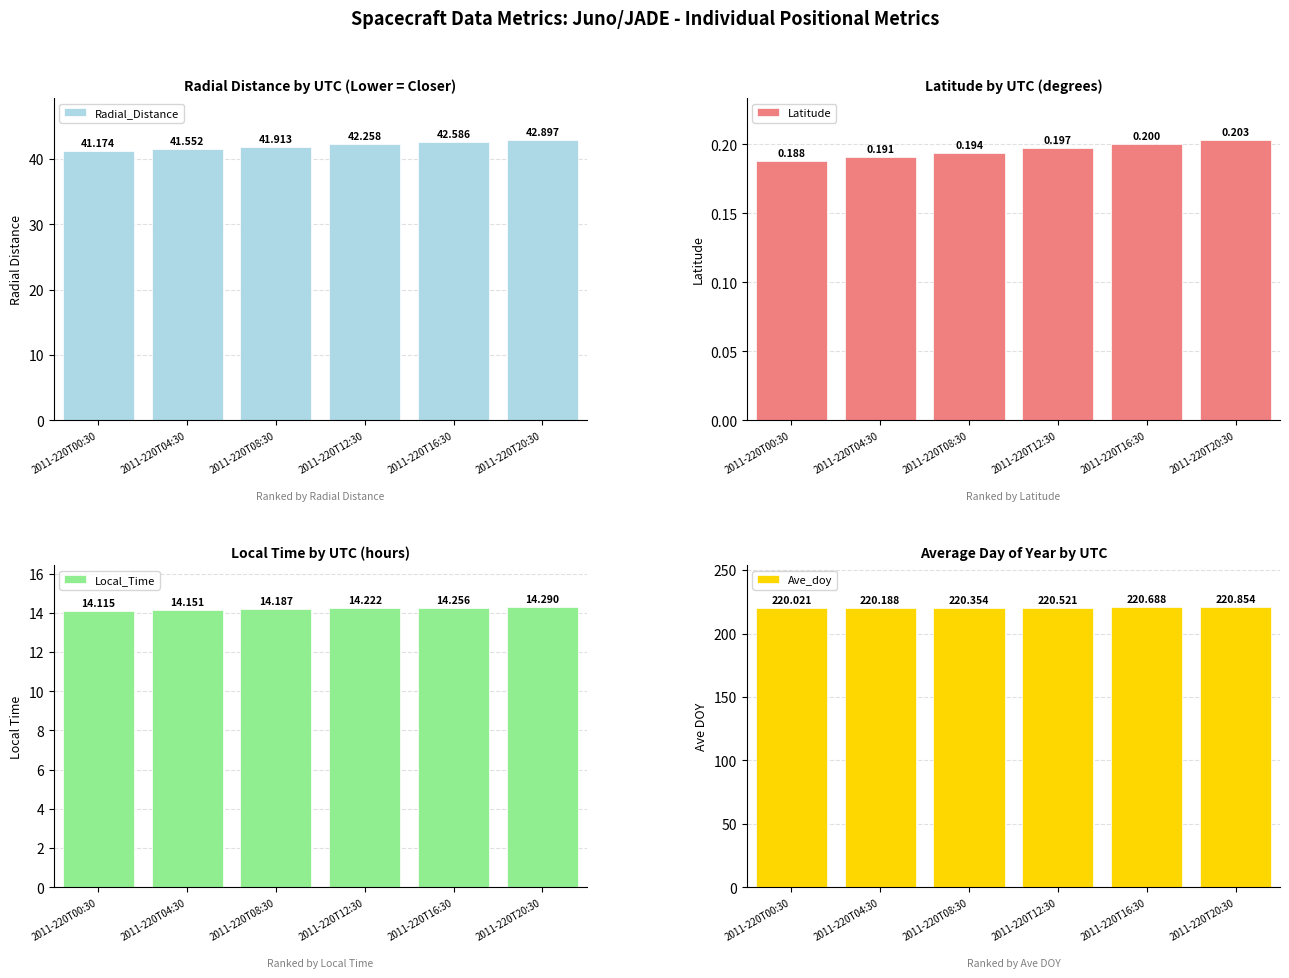

At how many categories does at least one series exceed 24?

6